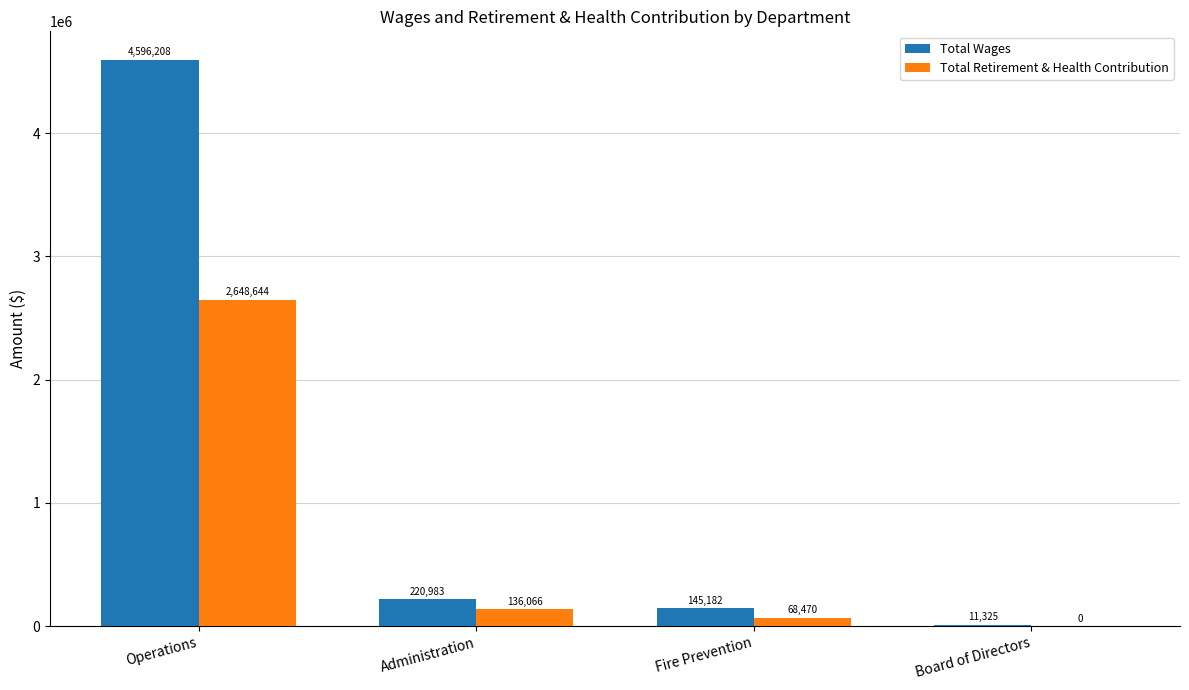

What is the sum of the Total Wages values at Board of Directors and Fire Prevention?

156507